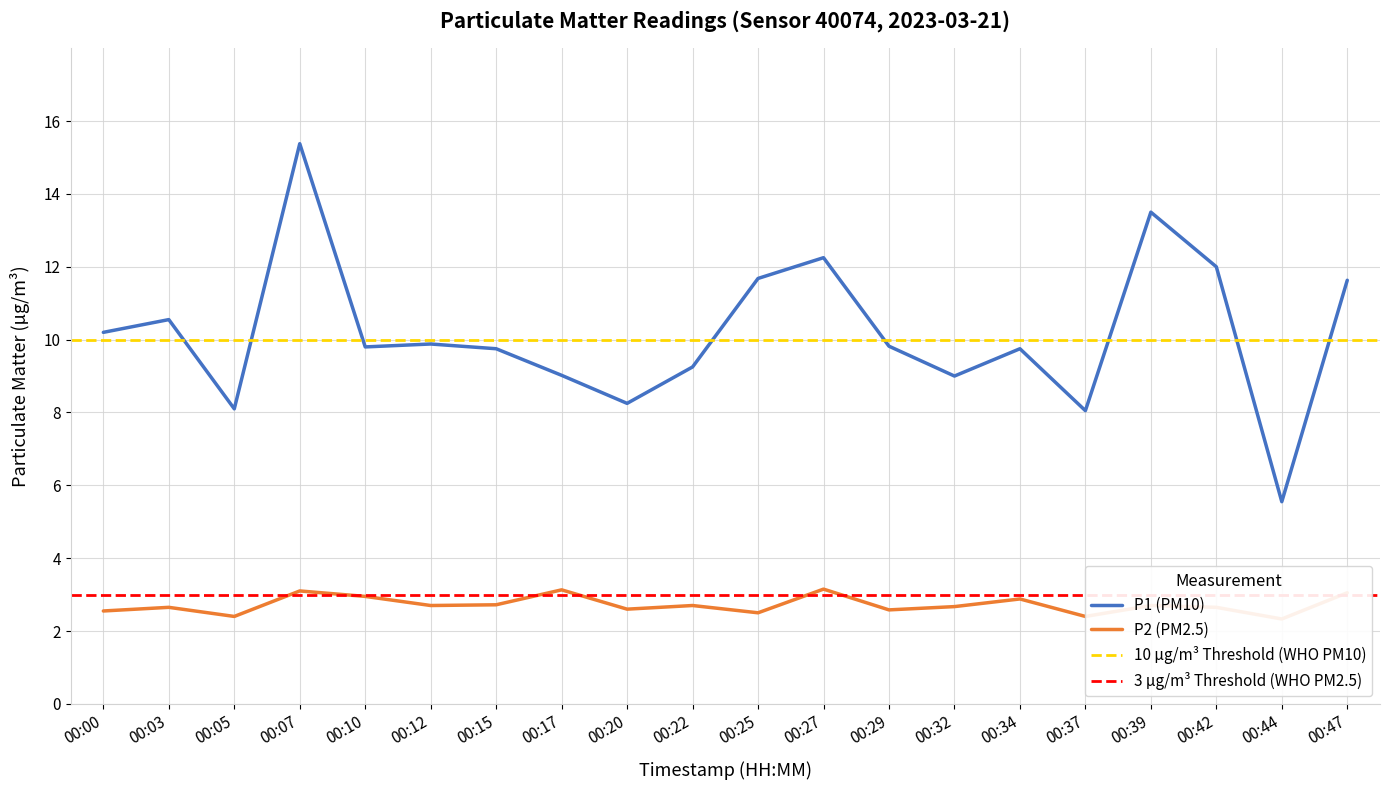

Rank the series by their maximum value, from lowest to highest.

P2, P1